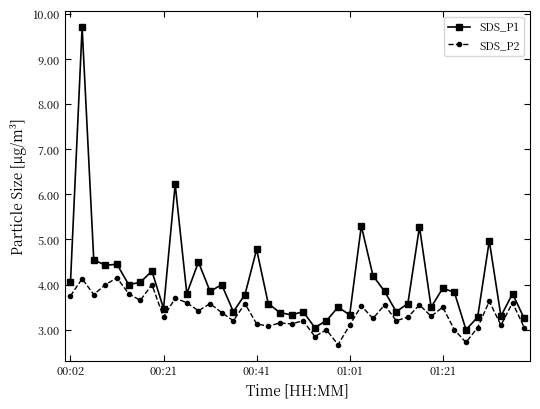

True or false: SDS_P1 has more than 2 interior local peaks.

True